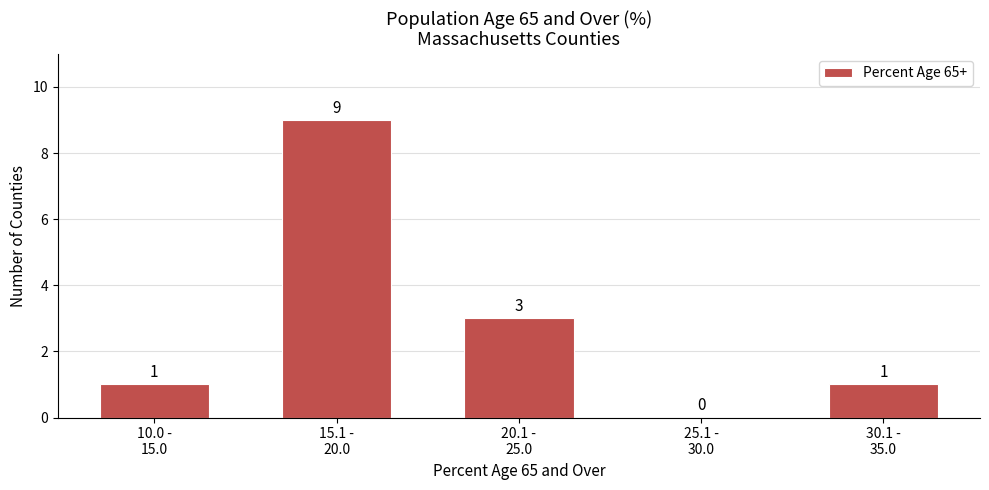

What is the maximum value shown in the chart?

9